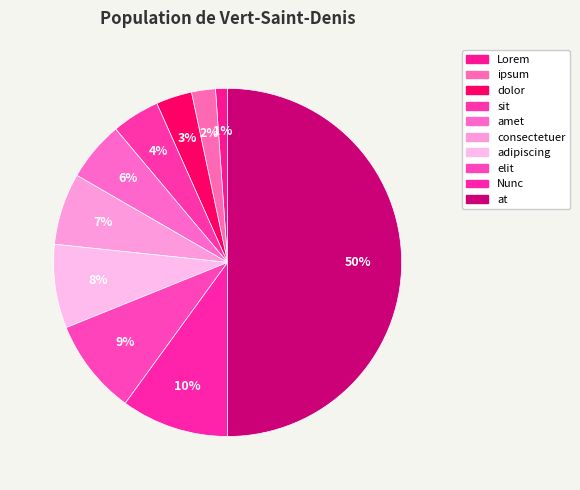

How many slices are in this pie chart?

10